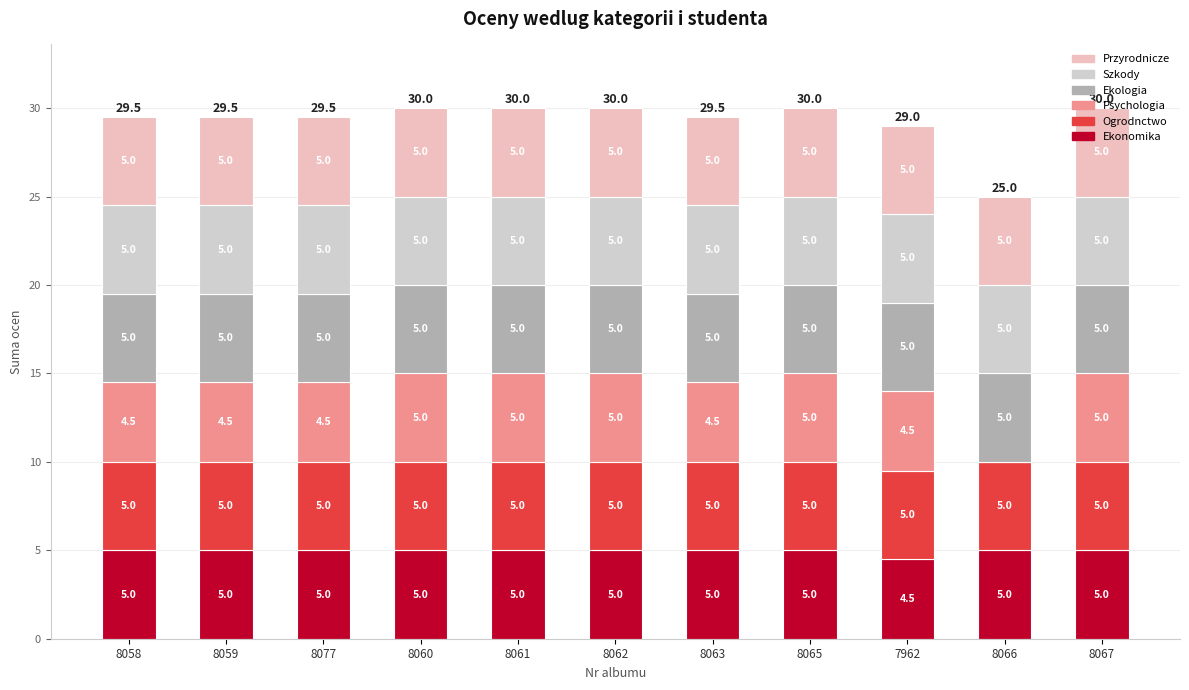

How many distinct data groups are displayed?

6